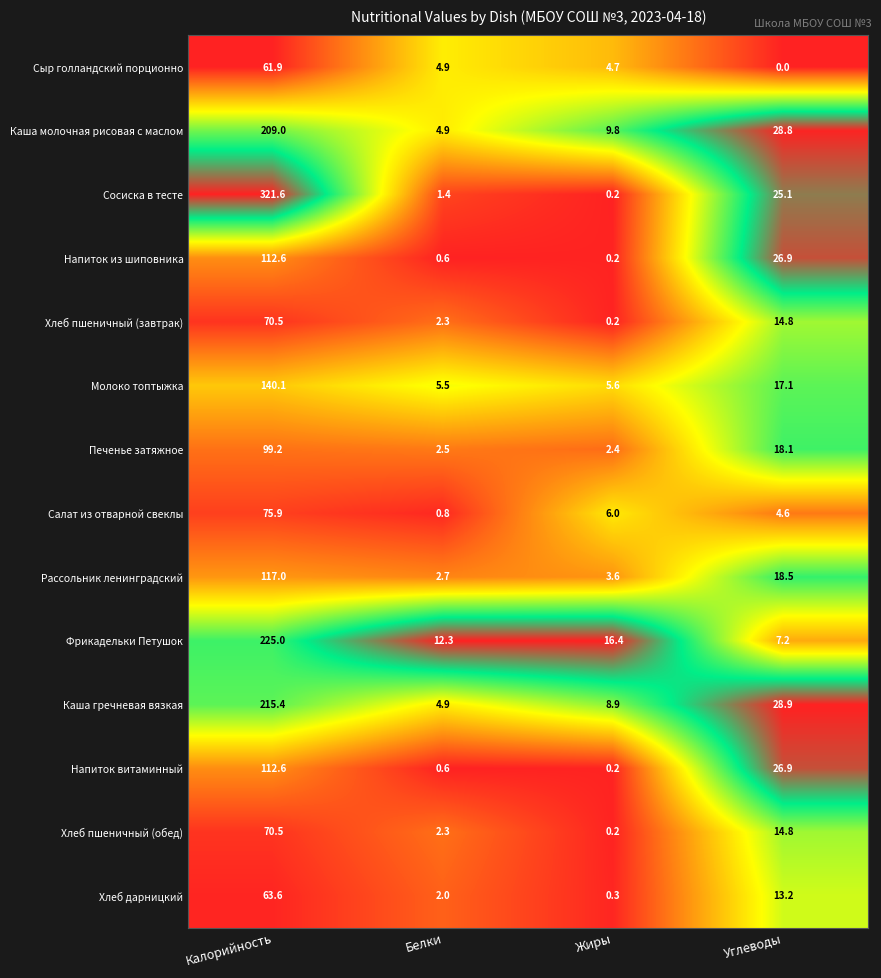

What is the difference between the highest and lowest values at Углеводы?

28.9